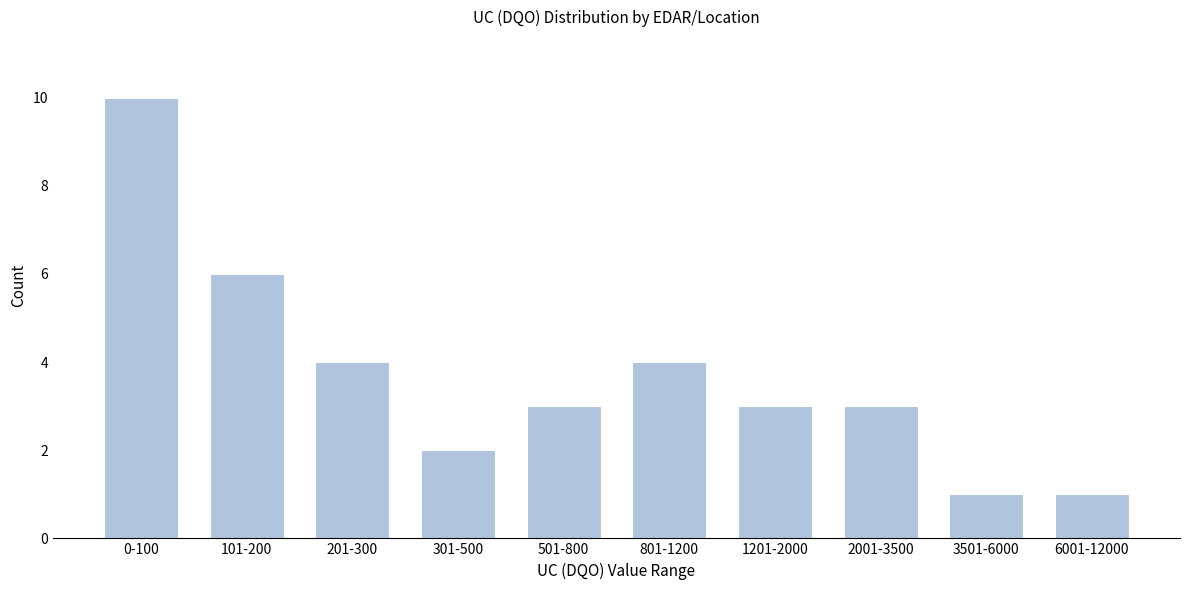

Reading right to left, what are all the values shown in this chart?

1	1	3	3	4	3	2	4	6	10